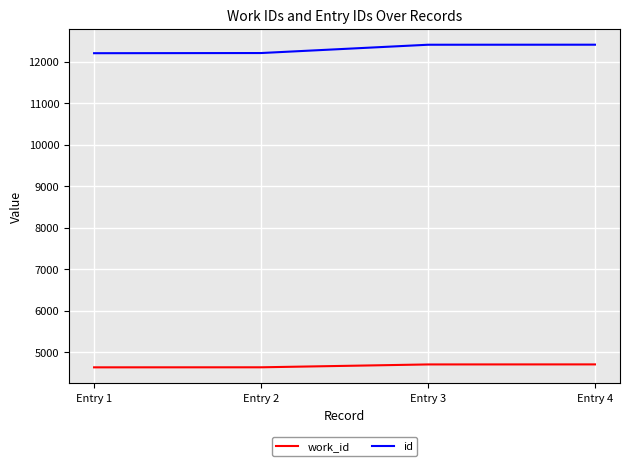

Rank the series by their maximum value, from lowest to highest.

work_id, id